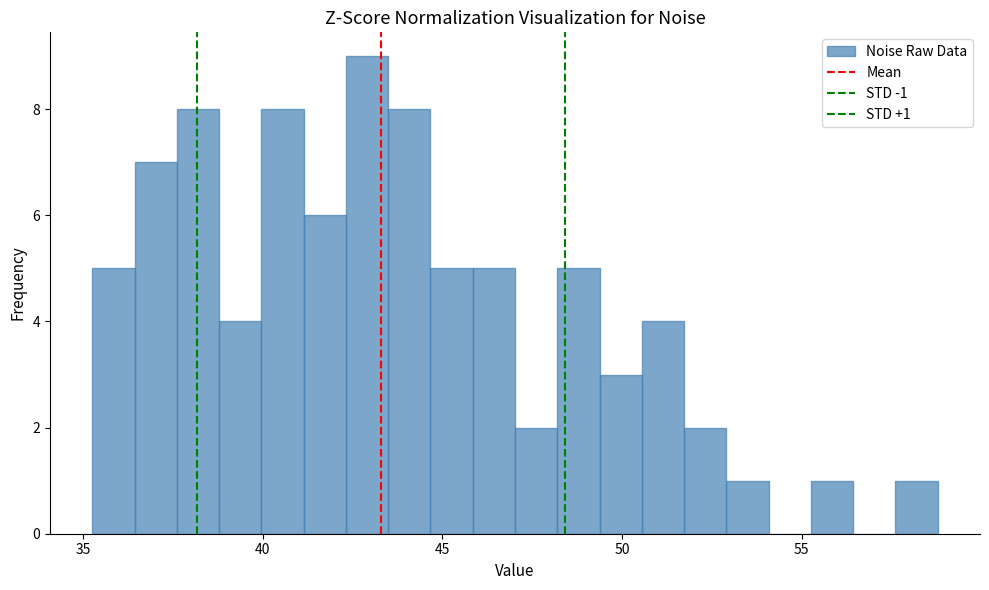

Around what value on the x-axis is the tallest bar? Give the approximate position of its centre, as read against the axis.

43.0